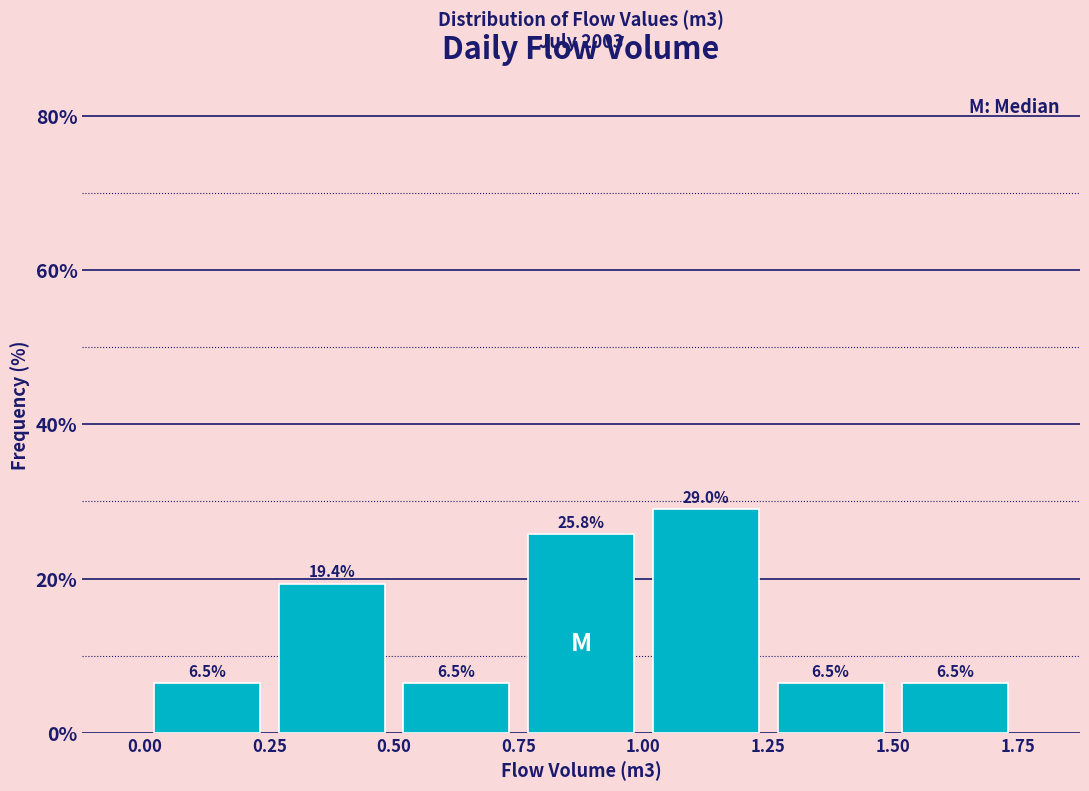

Reading left to right, list every bar in this chart as the range it spans on the x-axis followed by its height.

0.00 to 0.25: 6.5
0.25 to 0.50: 19.4
0.50 to 0.75: 6.5
0.75 to 1.00: 25.8
1.00 to 1.25: 29.0
1.25 to 1.50: 6.5
1.50 to 1.75: 6.5